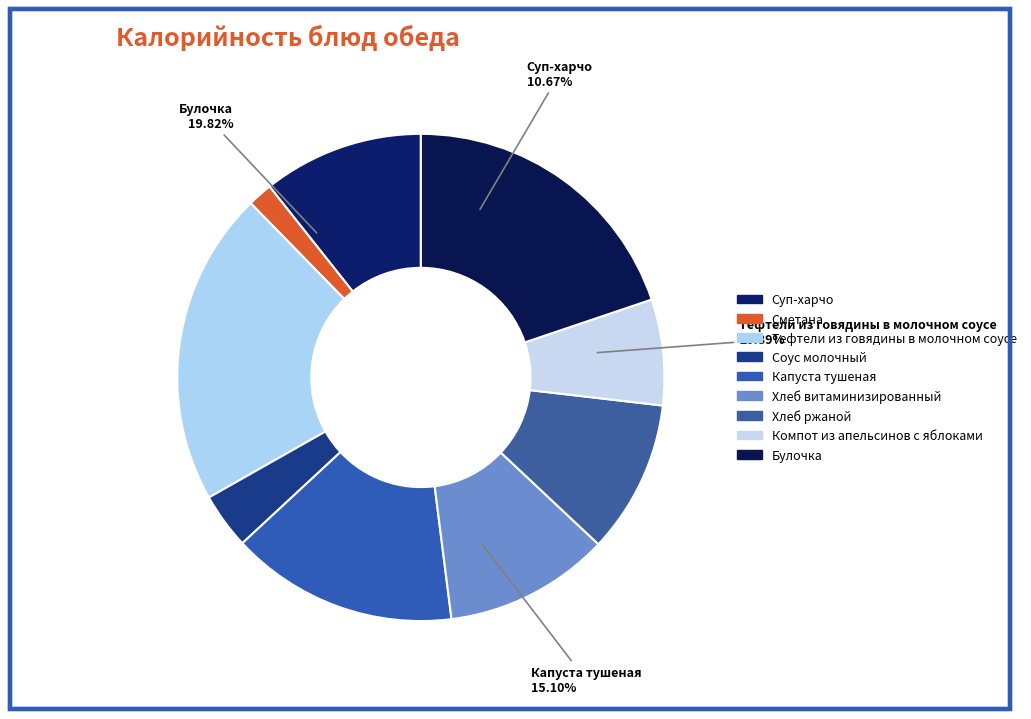

Is Сметана the majority of the pie?

No